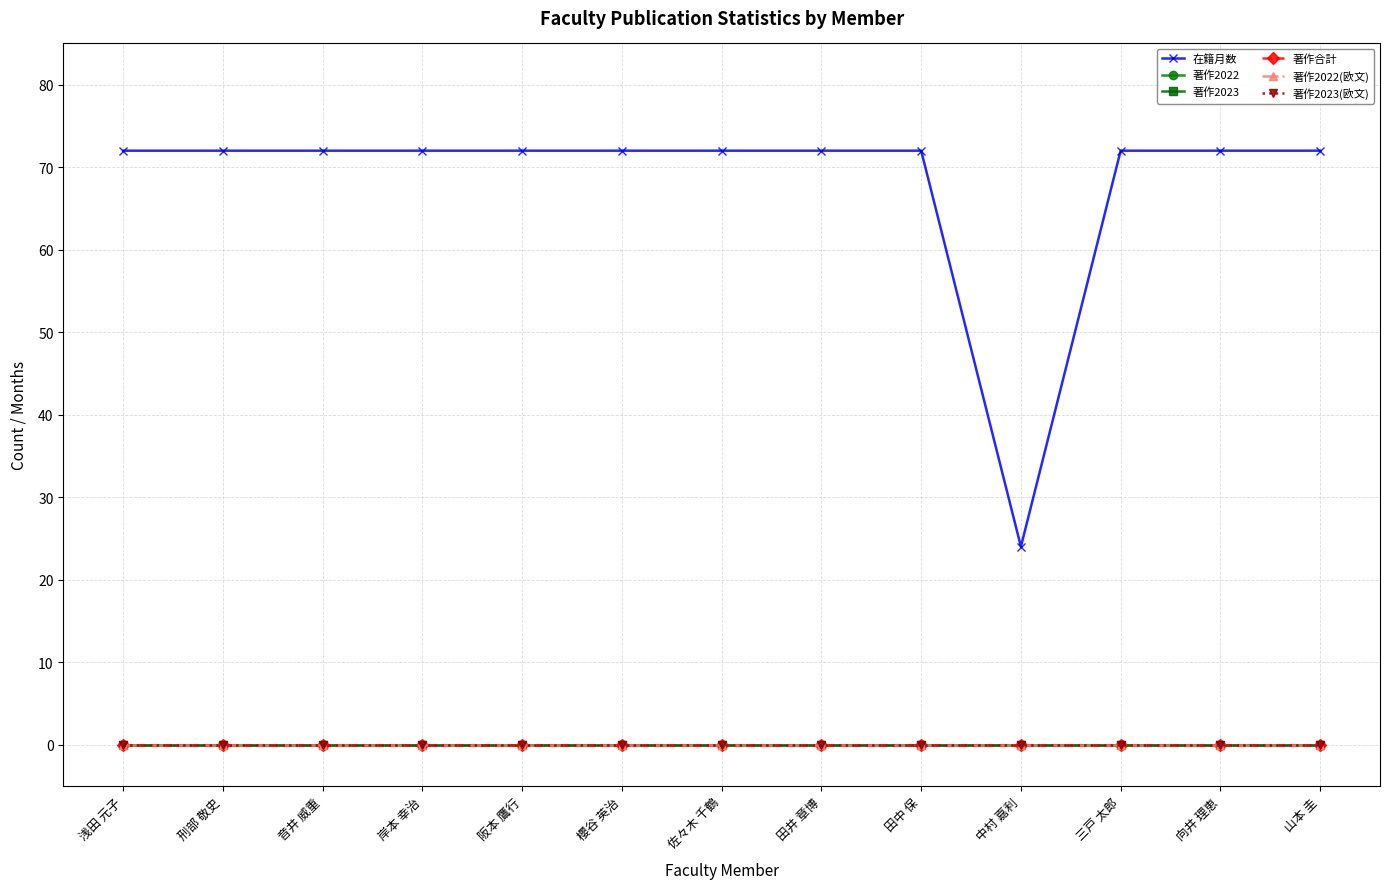

At which category is the sum across all series the highest?

浅田 元子